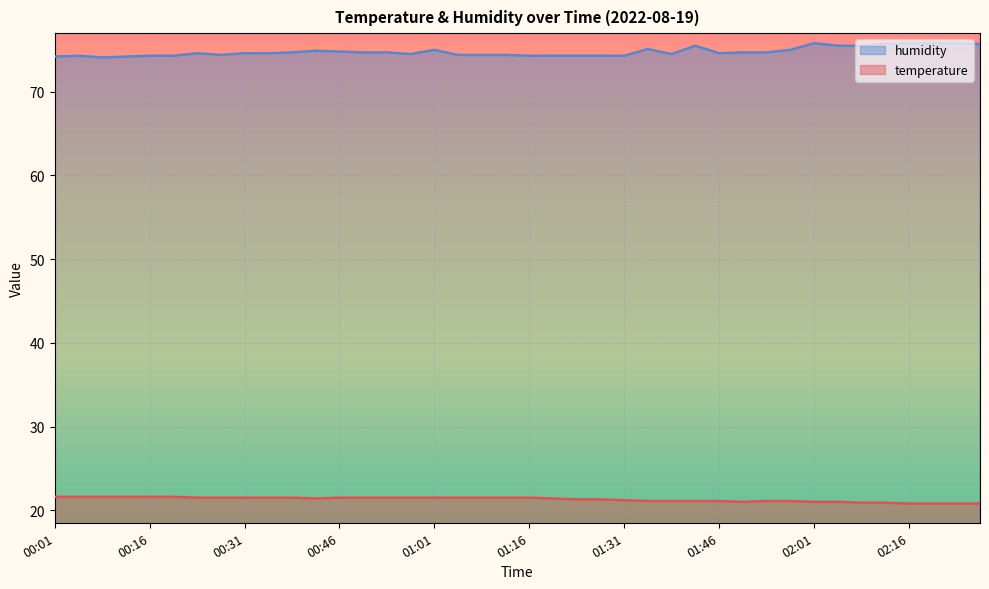

What is the difference between the temperature values at 00:05 and 01:42?

0.5